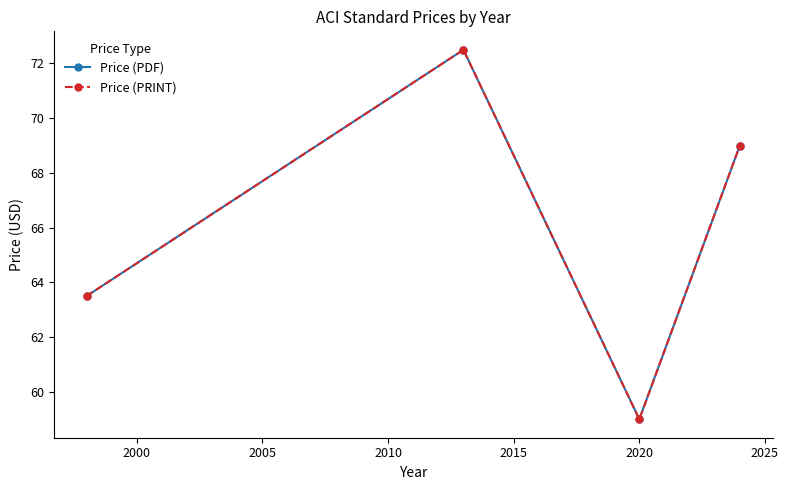

Reading left to right, transcribe all the data shown in this chart.

Price (PDF): 63.5	72.5	59.0	69.0
Price (PRINT): 63.5	72.5	59.0	69.0